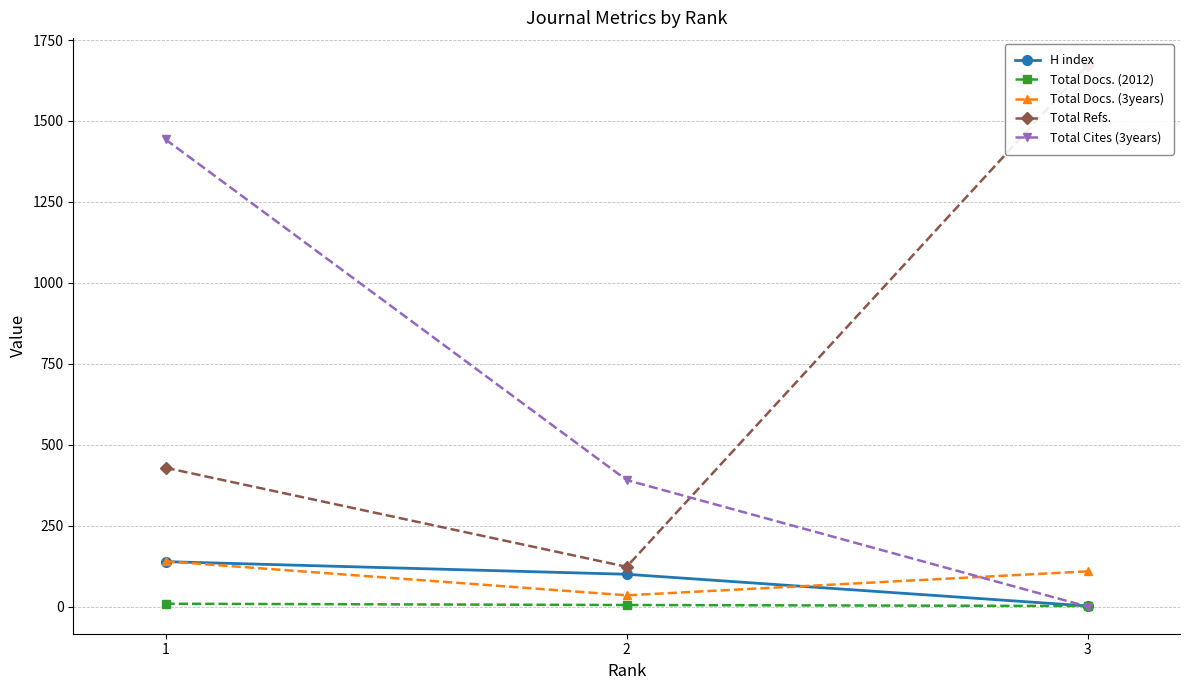

What is the maximum value for Total Docs. (3years)?

140